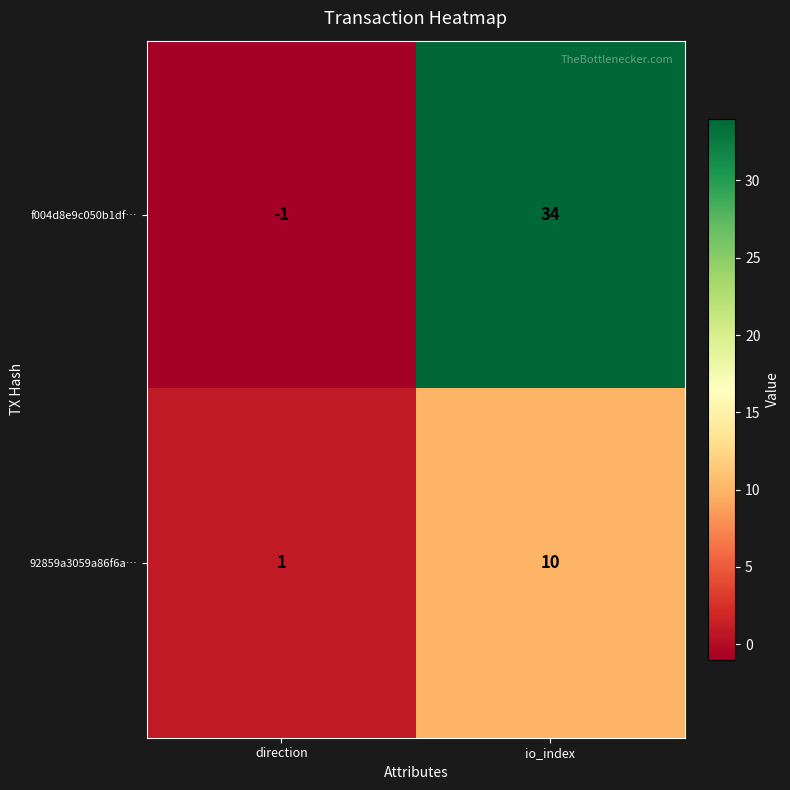

Reading right to left, list all the values displayed in this chart.

f004d8e9c050b1df…: io_index=34	direction=-1
92859a3059a86f6a…: io_index=10	direction=1